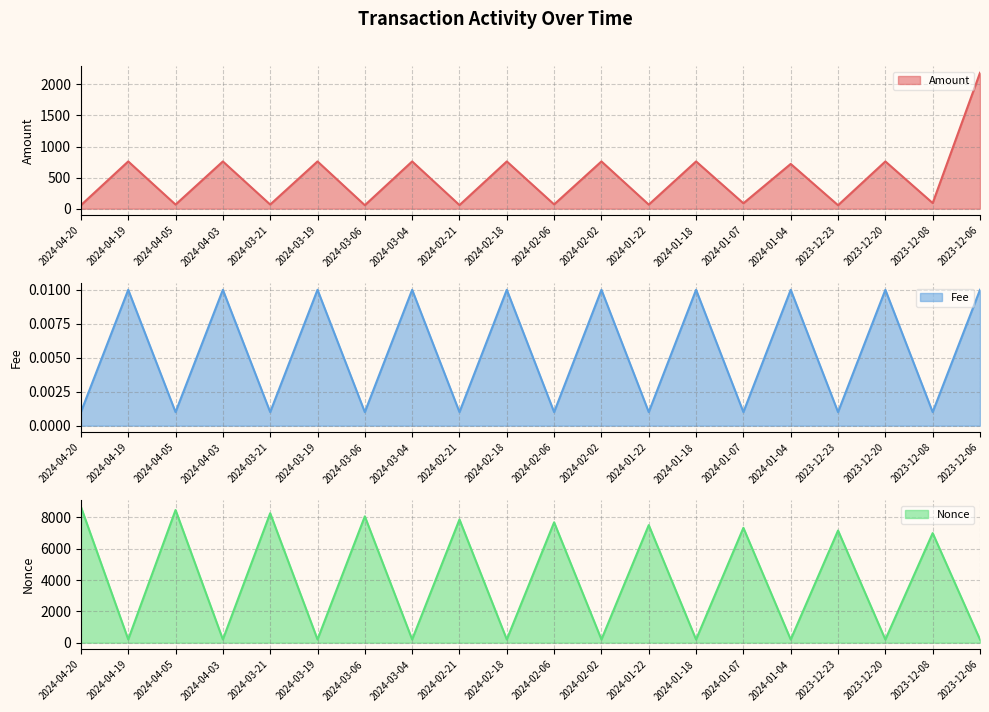

Which series changed the most between 2024-04-03 and 2024-03-21?

Nonce